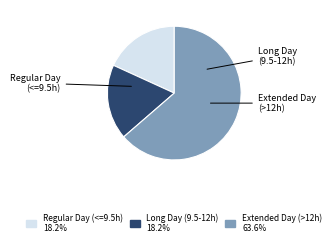

Does any single category account for the majority?

Yes